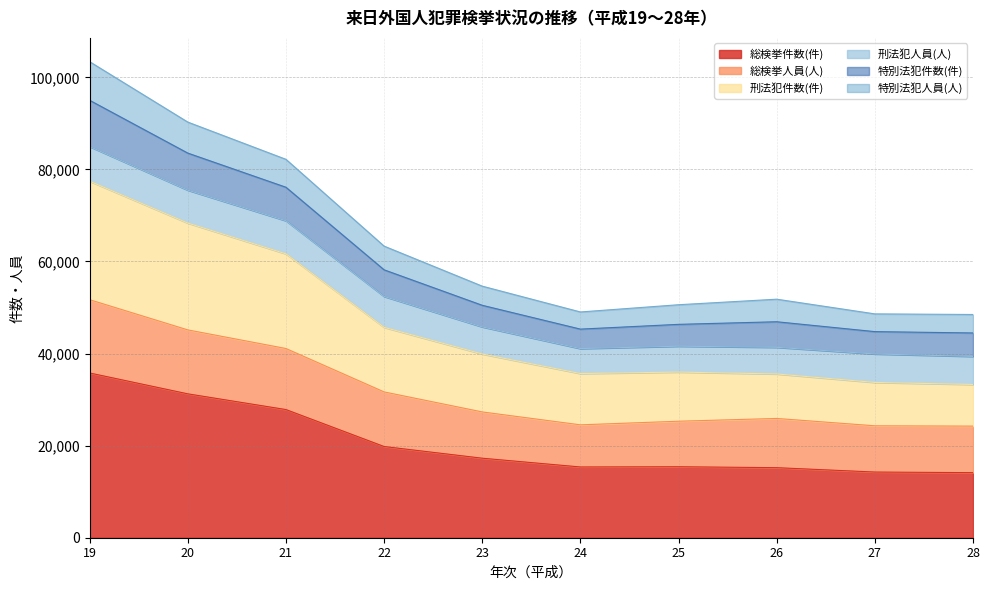

What is the lowest value of the 総検挙件数(件) series?

14133